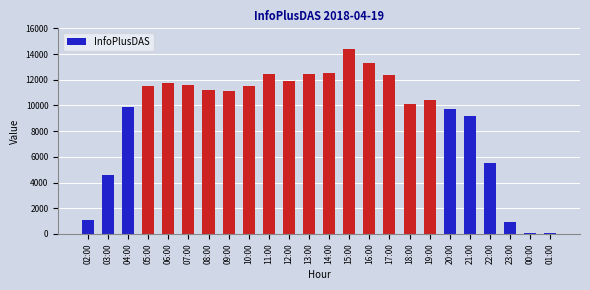

What is the change in value from 08:00 to 10:00?

+331